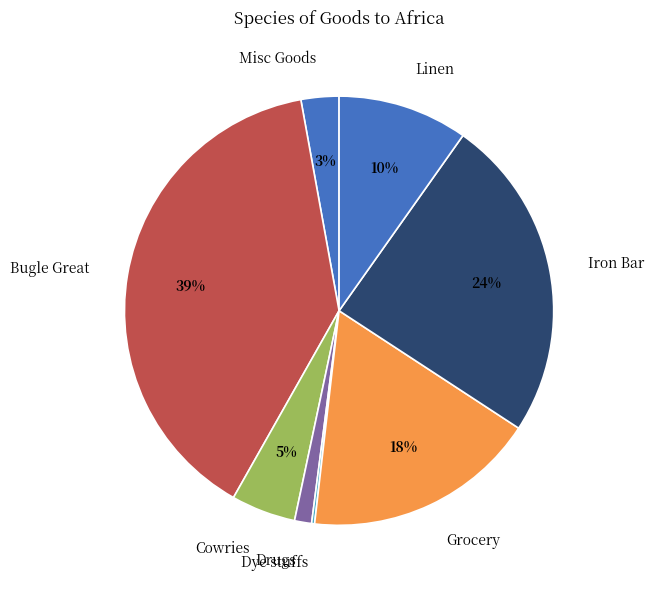

Does any single category account for the majority?

No